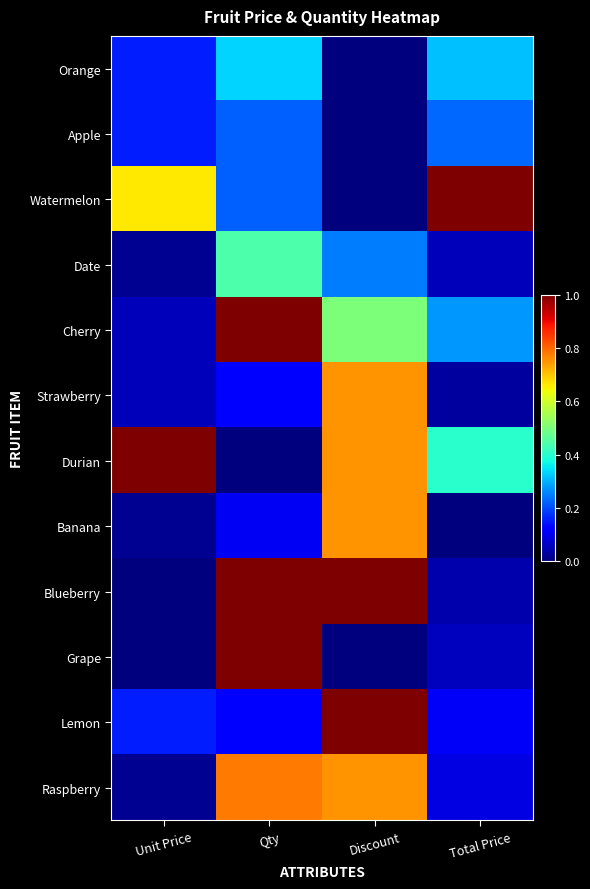

Which series changed the most between Qty and Total Price?

Blueberry